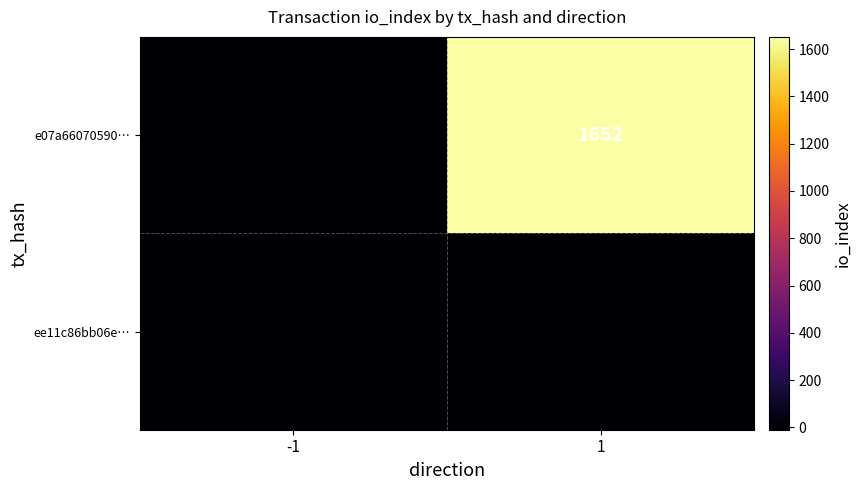

Which category has the highest value across all series?

1